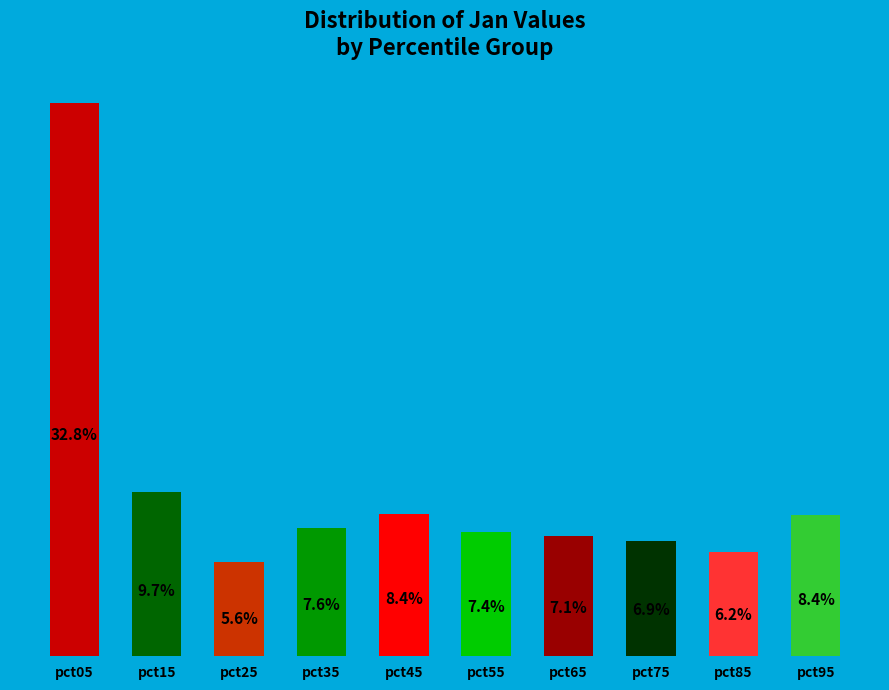

Between pct25 and pct15, which is larger?

pct15